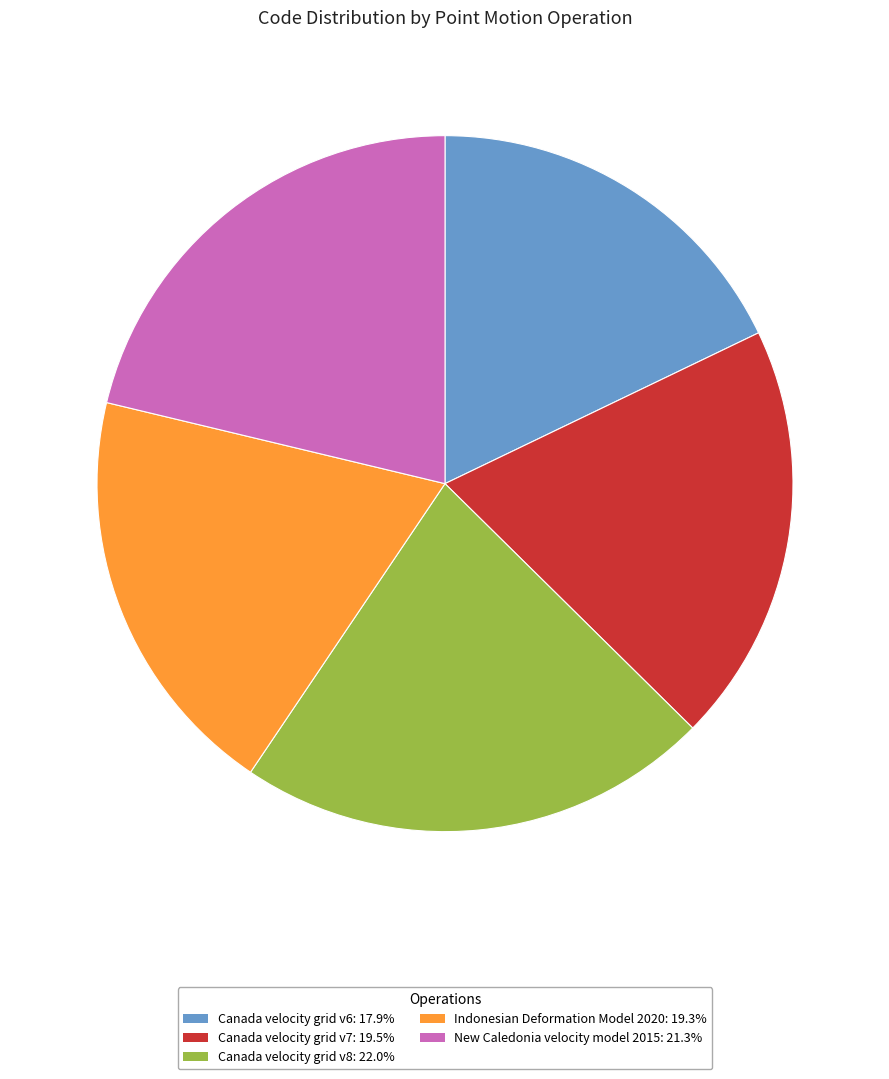

Which slice is the smallest?

Canada velocity grid v6